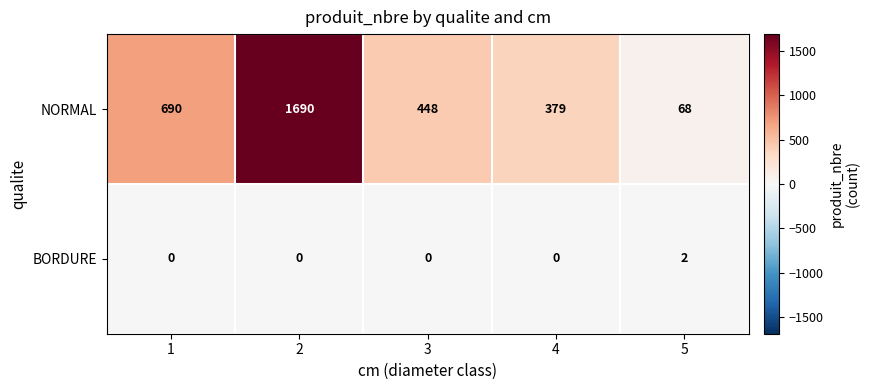

Is it true that BORDURE equals 2 at 5?

True